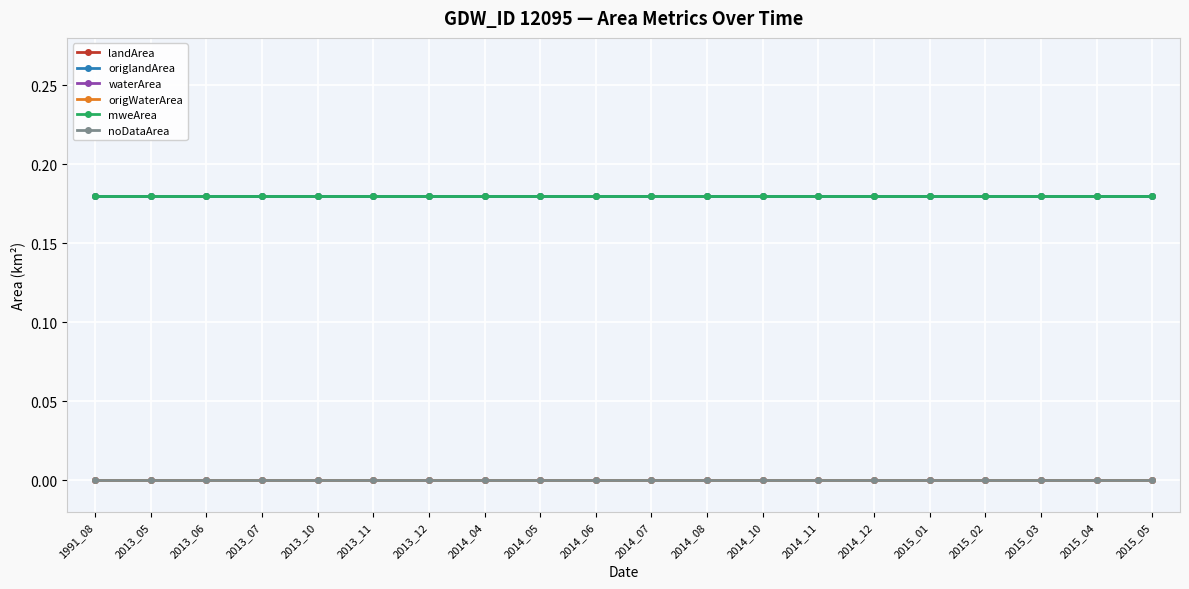

Reading left to right, extract all data points from this chart.

landArea: 0.2	0.2	0.2	0.2	0.2	0.2	0.2	0.2	0.2	0.2	0.2	0.2	0.2	0.2	0.2	0.2	0.2	0.2	0.2	0.2
origlandArea: 0.2	0.2	0.2	0.2	0.2	0.2	0.2	0.2	0.2	0.2	0.2	0.2	0.2	0.2	0.2	0.2	0.2	0.2	0.2	0.2
waterArea: 0.0	0.0	0.0	0.0	0.0	0.0	0.0	0.0	0.0	0.0	0.0	0.0	0.0	0.0	0.0	0.0	0.0	0.0	0.0	0.0
origWaterArea: 0.0	0.0	0.0	0.0	0.0	0.0	0.0	0.0	0.0	0.0	0.0	0.0	0.0	0.0	0.0	0.0	0.0	0.0	0.0	0.0
mweArea: 0.2	0.2	0.2	0.2	0.2	0.2	0.2	0.2	0.2	0.2	0.2	0.2	0.2	0.2	0.2	0.2	0.2	0.2	0.2	0.2
noDataArea: 0.0	0.0	0.0	0.0	0.0	0.0	0.0	0.0	0.0	0.0	0.0	0.0	0.0	0.0	0.0	0.0	0.0	0.0	0.0	0.0